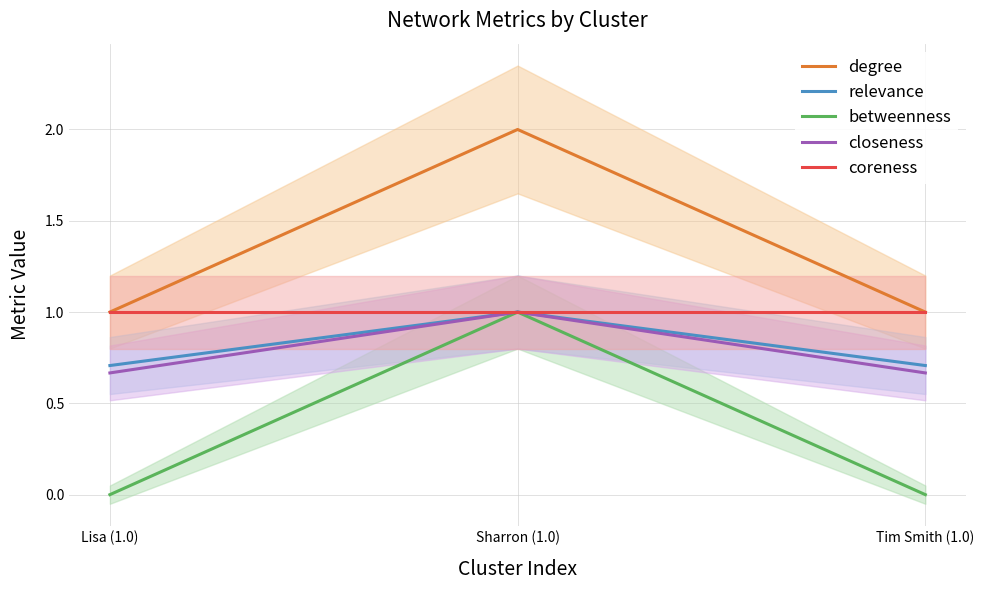

What is the total value across all series at Tim Smith (1.0)?

3.4